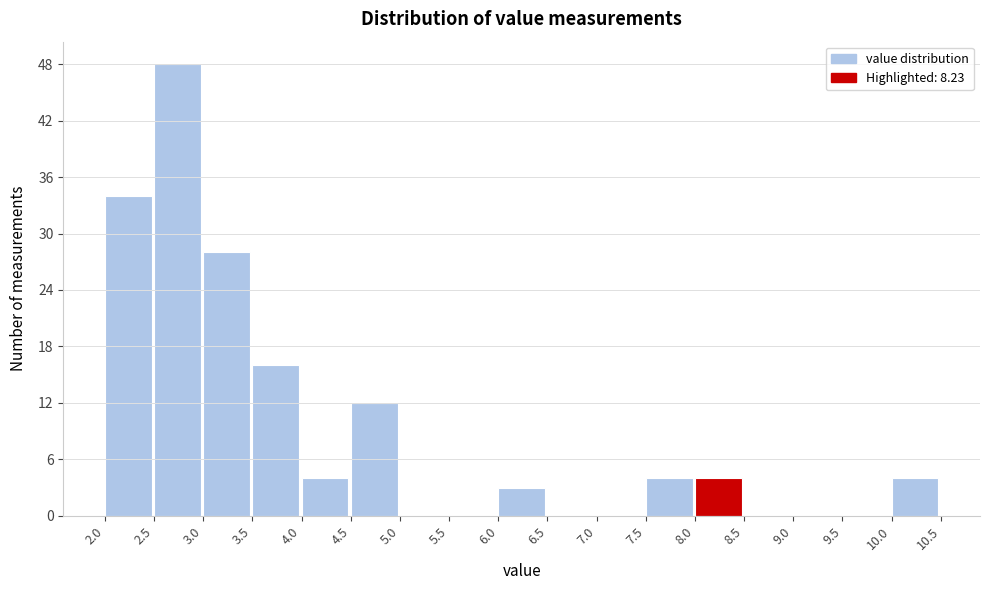

Reading left to right, list every bar in this chart as the range it spans on the x-axis followed by its height. The values are not printed on the chart, so give them approximately, as read against the axis.

2.0 to 2.5: 34
2.5 to 3.0: 48
3.0 to 3.5: 28
3.5 to 4.0: 16
4.0 to 4.5: 4
4.5 to 5.0: 12
5.0 to 5.5: 0
5.5 to 6.0: 0
6.0 to 6.5: 3
6.5 to 7.0: 0
7.0 to 7.5: 0
7.5 to 8.0: 4
8.0 to 8.5: 4
8.5 to 9.0: 0
9.0 to 9.5: 0
9.5 to 10.0: 0
10.0 to 10.5: 4